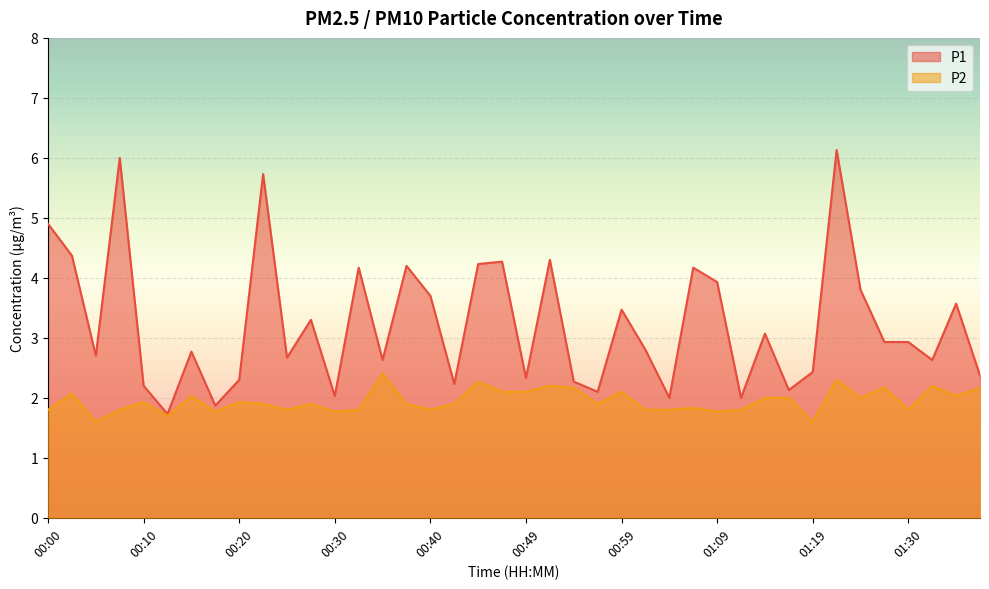

The P1 series shows 1.0 at 00:20. True or false?

False